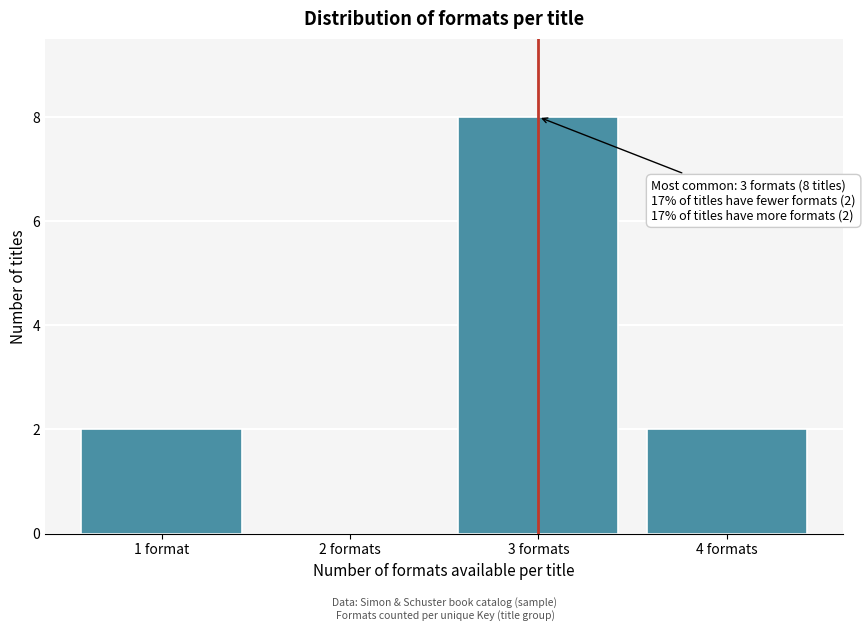

Reading right to left, what are all the values shown in this chart?

4 formats=2	3 formats=8	2 formats=0	1 format=2